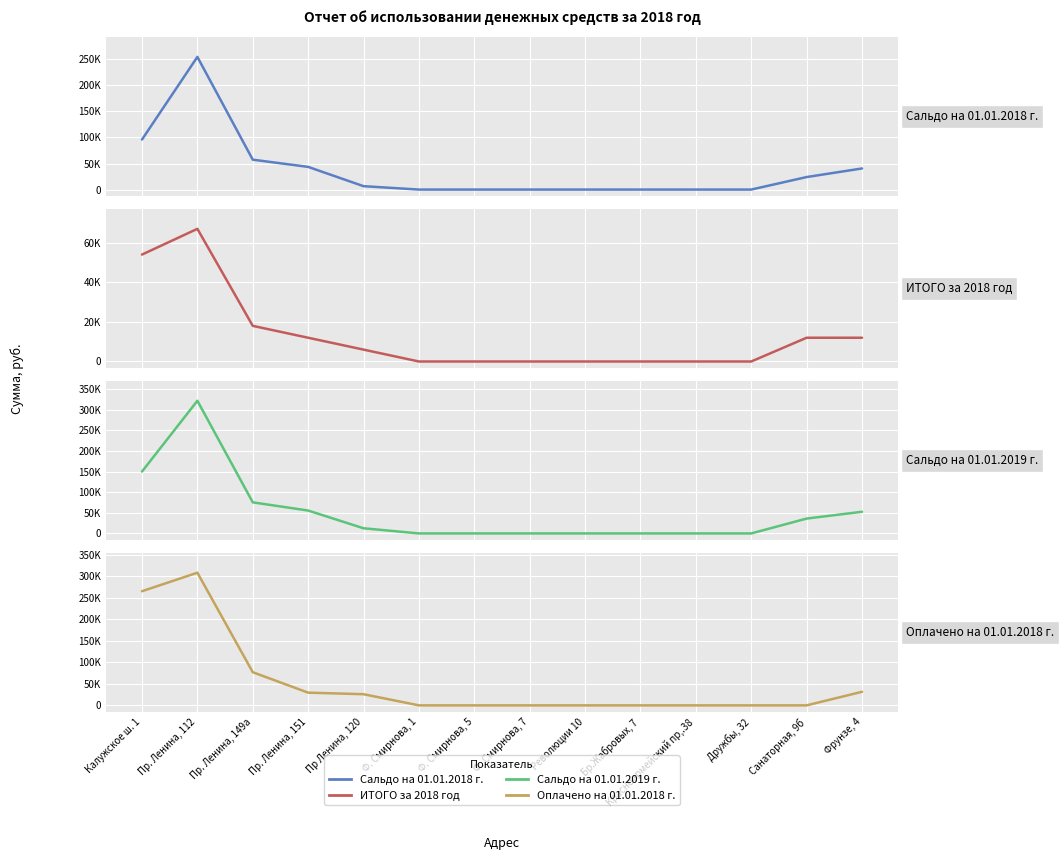

At which label is Сальдо на 01.01.2019 г. closest to 160772?

Калужское ш. 1